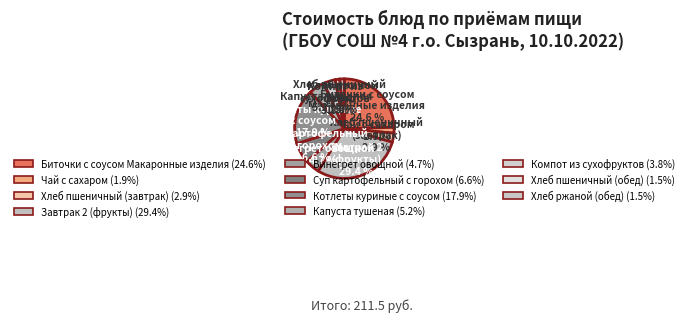

How many segments does this pie chart have?

11